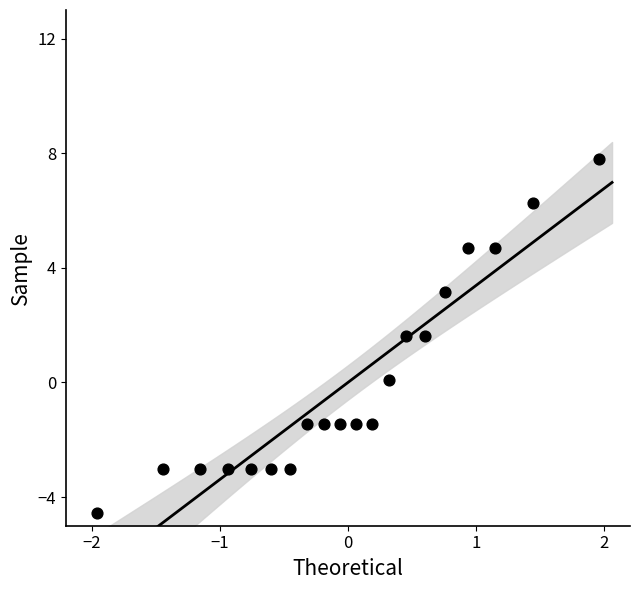

What is the range of X values (max minus min)?

3.9